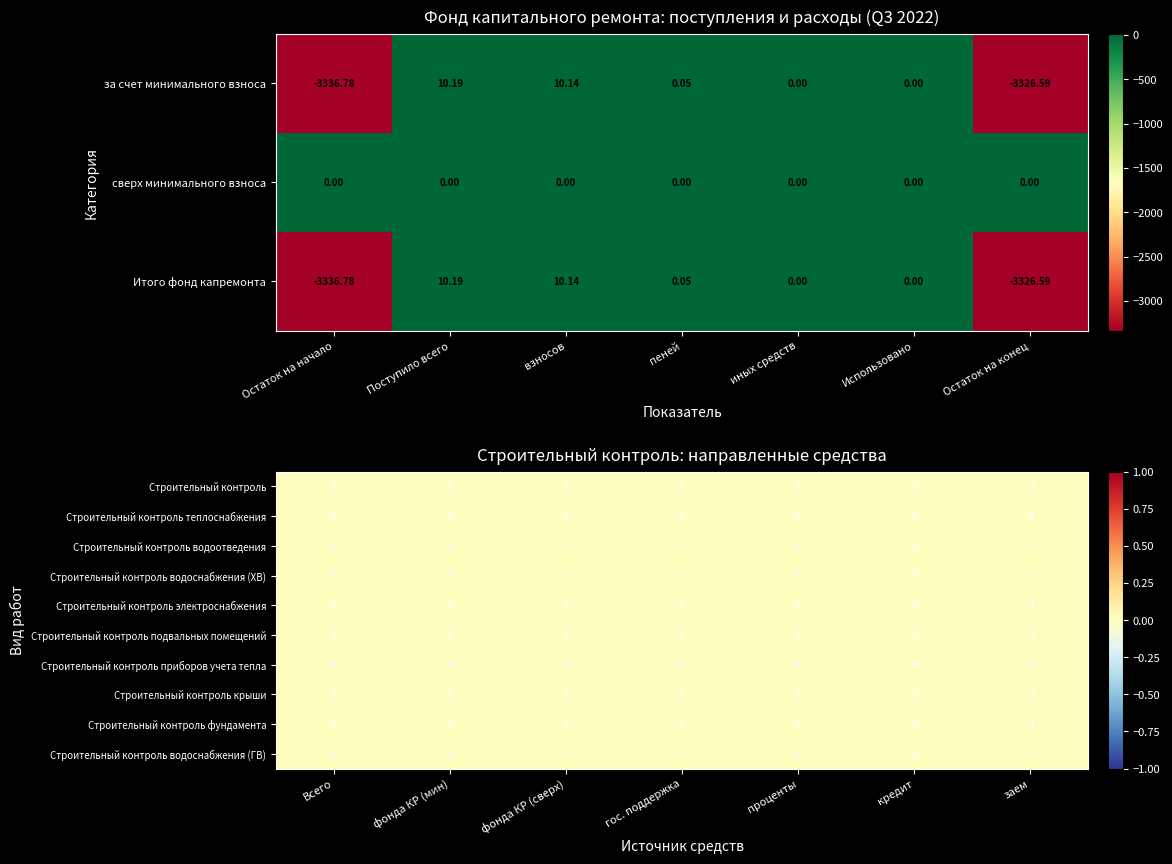

The Итого фонд капремонта series shows -1829.9 at Остаток на конец. True or false?

False